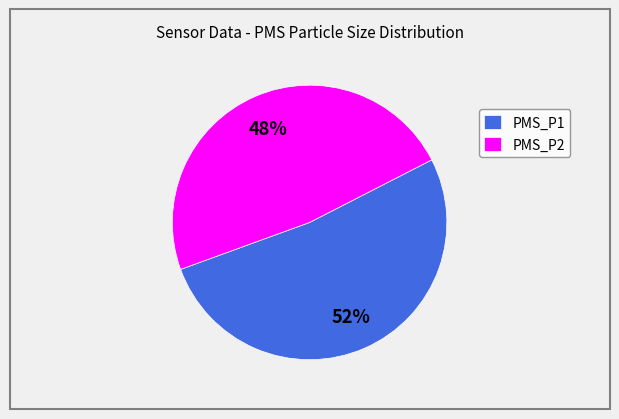

Which category has the smallest portion of the pie?

PMS_P2